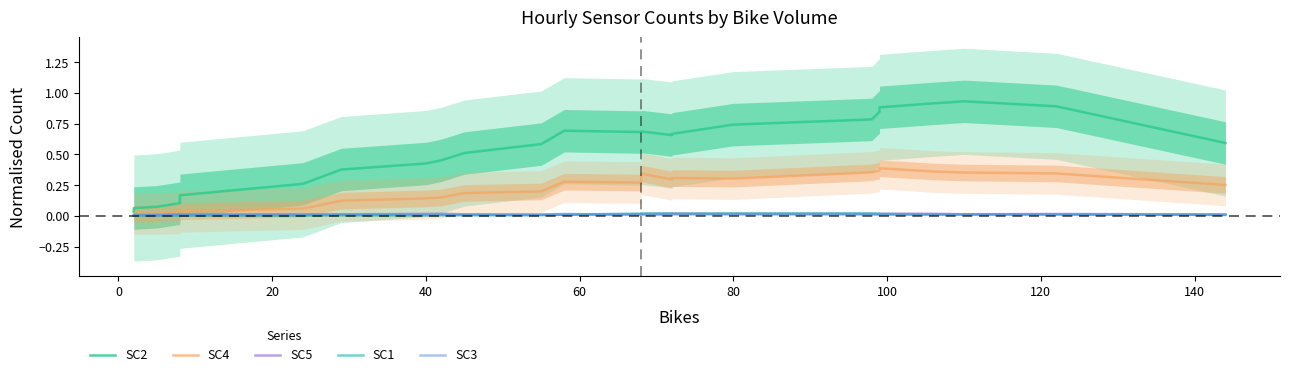

What are all the series names shown in the legend?

SC2, SC4, SC5, SC1, SC3